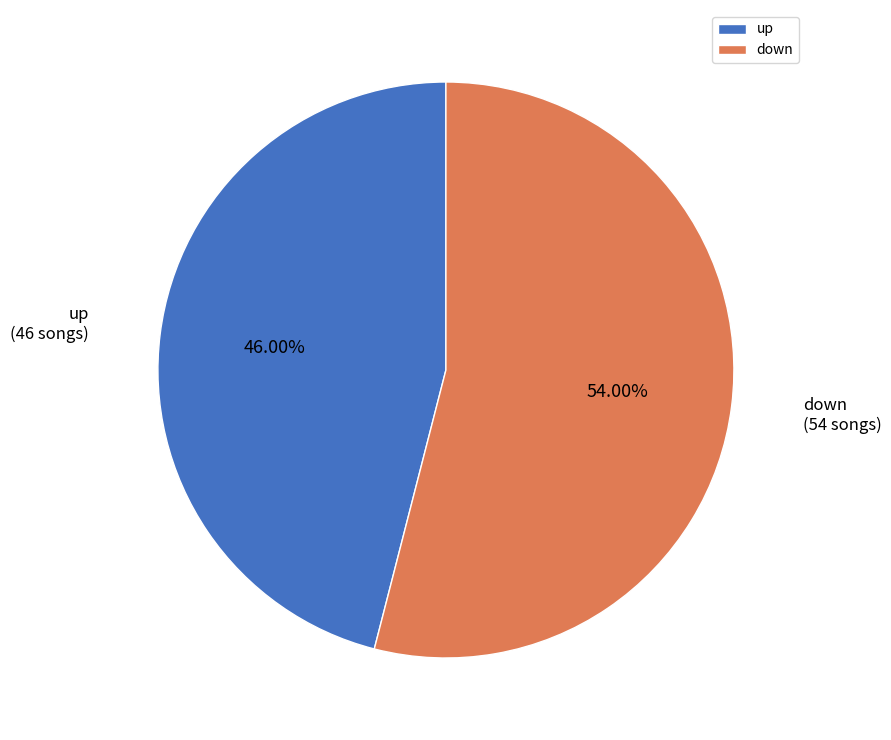

To the nearest percent, what percentage of the pie is down?

54%